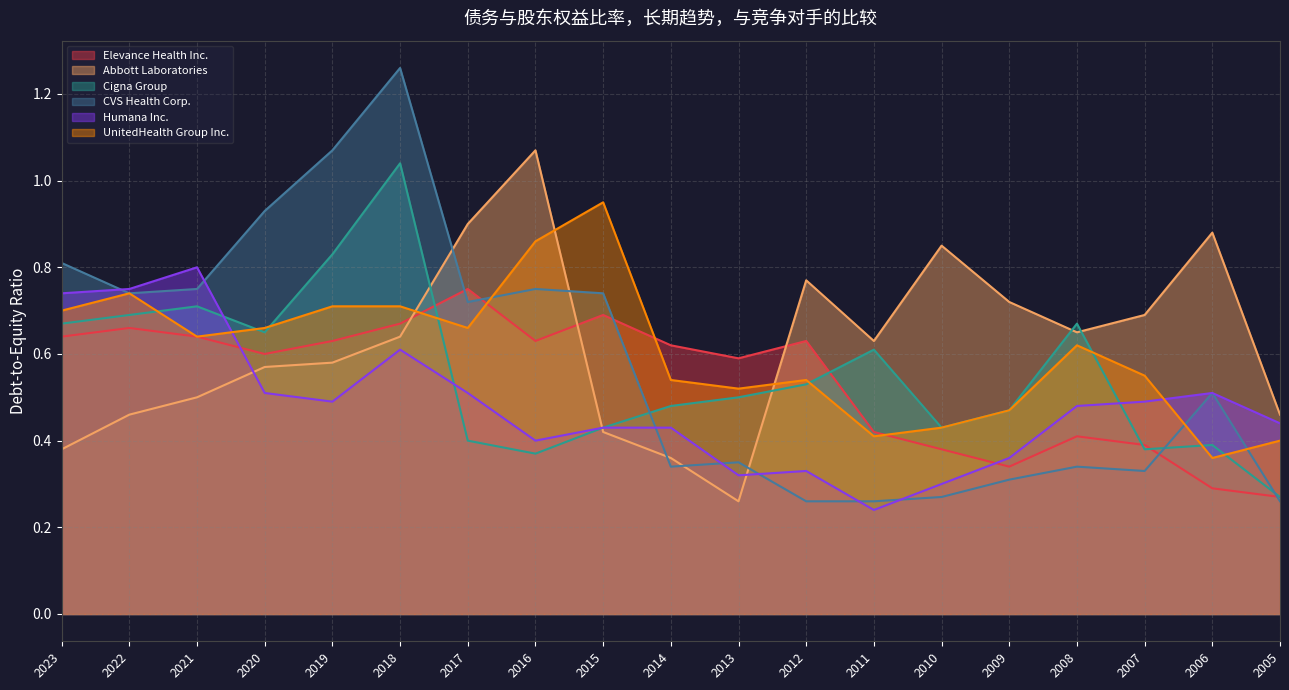

Reading right to left, transcribe all the data shown in this chart.

Elevance Health Inc.: 2005=0.3	2006=0.3	2007=0.4	2008=0.4	2009=0.3	2010=0.4	2011=0.4	2012=0.6	2013=0.6	2014=0.6	2015=0.7	2016=0.6	2017=0.8	2018=0.7	2019=0.6	2020=0.6	2021=0.6	2022=0.7	2023=0.6
Abbott Laboratories: 2005=0.5	2006=0.9	2007=0.7	2008=0.7	2009=0.7	2010=0.8	2011=0.6	2012=0.8	2013=0.3	2014=0.4	2015=0.4	2016=1.1	2017=0.9	2018=0.6	2019=0.6	2020=0.6	2021=0.5	2022=0.5	2023=0.4
Cigna Group: 2005=0.3	2006=0.4	2007=0.4	2008=0.7	2009=0.5	2010=0.4	2011=0.6	2012=0.5	2013=0.5	2014=0.5	2015=0.4	2016=0.4	2017=0.4	2018=1.0	2019=0.8	2020=0.7	2021=0.7	2022=0.7	2023=0.7
CVS Health Corp.: 2005=0.3	2006=0.5	2007=0.3	2008=0.3	2009=0.3	2010=0.3	2011=0.3	2012=0.3	2013=0.3	2014=0.3	2015=0.7	2016=0.8	2017=0.7	2018=1.3	2019=1.1	2020=0.9	2021=0.8	2022=0.7	2023=0.8
Humana Inc.: 2005=0.4	2006=0.5	2007=0.5	2008=0.5	2009=0.4	2010=0.3	2011=0.2	2012=0.3	2013=0.3	2014=0.4	2015=0.4	2016=0.4	2017=0.5	2018=0.6	2019=0.5	2020=0.5	2021=0.8	2022=0.8	2023=0.7
UnitedHealth Group Inc.: 2005=0.4	2006=0.4	2007=0.6	2008=0.6	2009=0.5	2010=0.4	2011=0.4	2012=0.5	2013=0.5	2014=0.5	2015=0.9	2016=0.9	2017=0.7	2018=0.7	2019=0.7	2020=0.7	2021=0.6	2022=0.7	2023=0.7